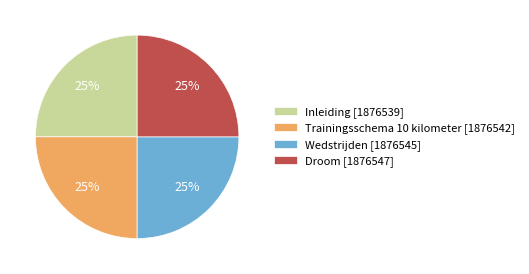

What percentage is the Droom slice, to the nearest percent?

25%